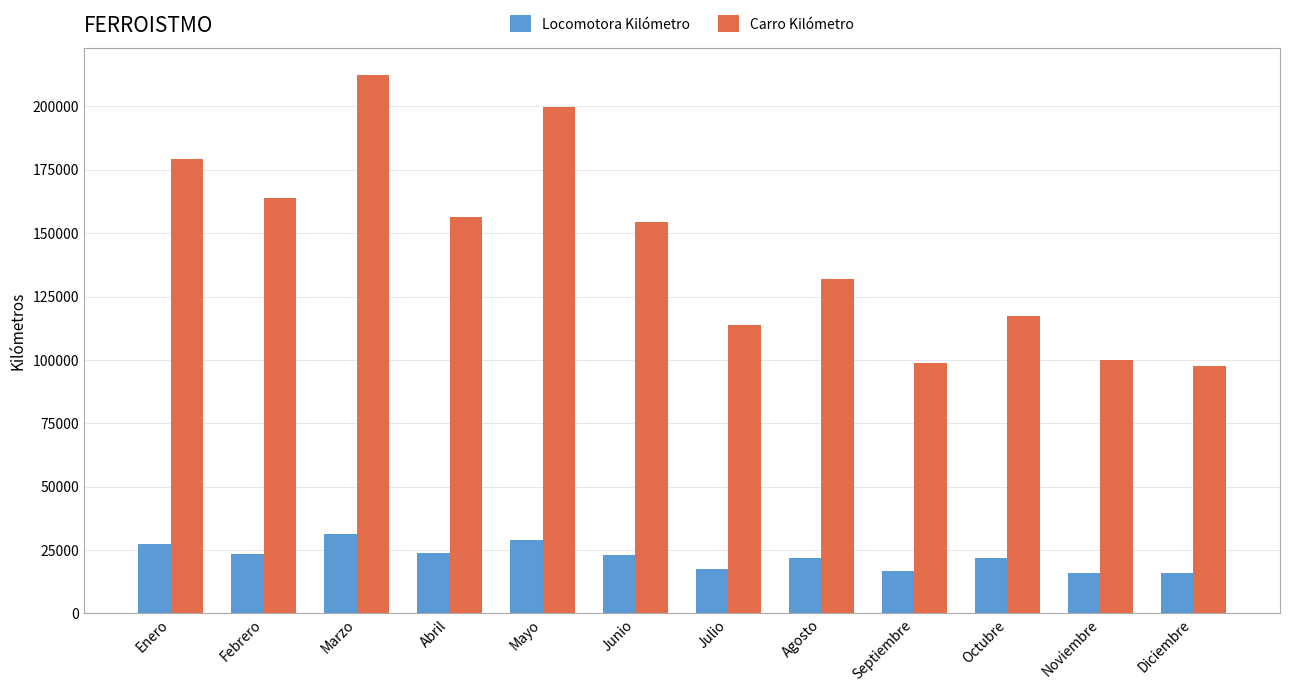

Which series has the widest spread of values?

Carro Kilómetro